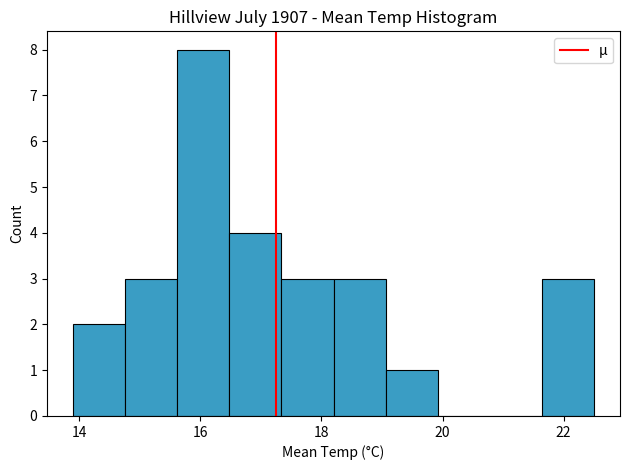

Reading left to right, transcribe this chart: for each bar, give the range it covers on the x-axis and its height. Neither the bar edges nor the heights are printed on the chart, so give them approximately, as read against the axes.

13.90 to 14.76: 2
14.76 to 15.62: 3
15.62 to 16.48: 8
16.48 to 17.34: 4
17.34 to 18.20: 3
18.20 to 19.06: 3
19.06 to 19.92: 1
19.92 to 20.78: 0
20.78 to 21.64: 0
21.64 to 22.50: 3